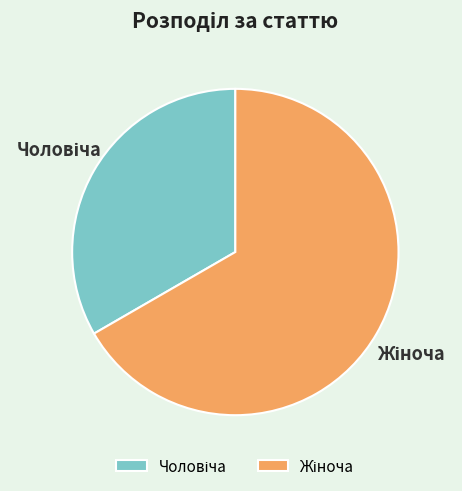

Is there a majority slice in this chart?

Yes